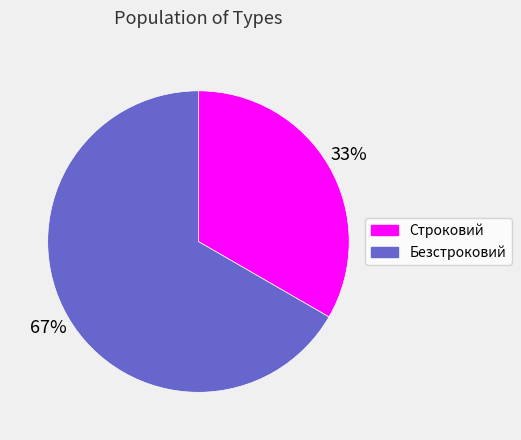

Count the number of slices in the pie.

2